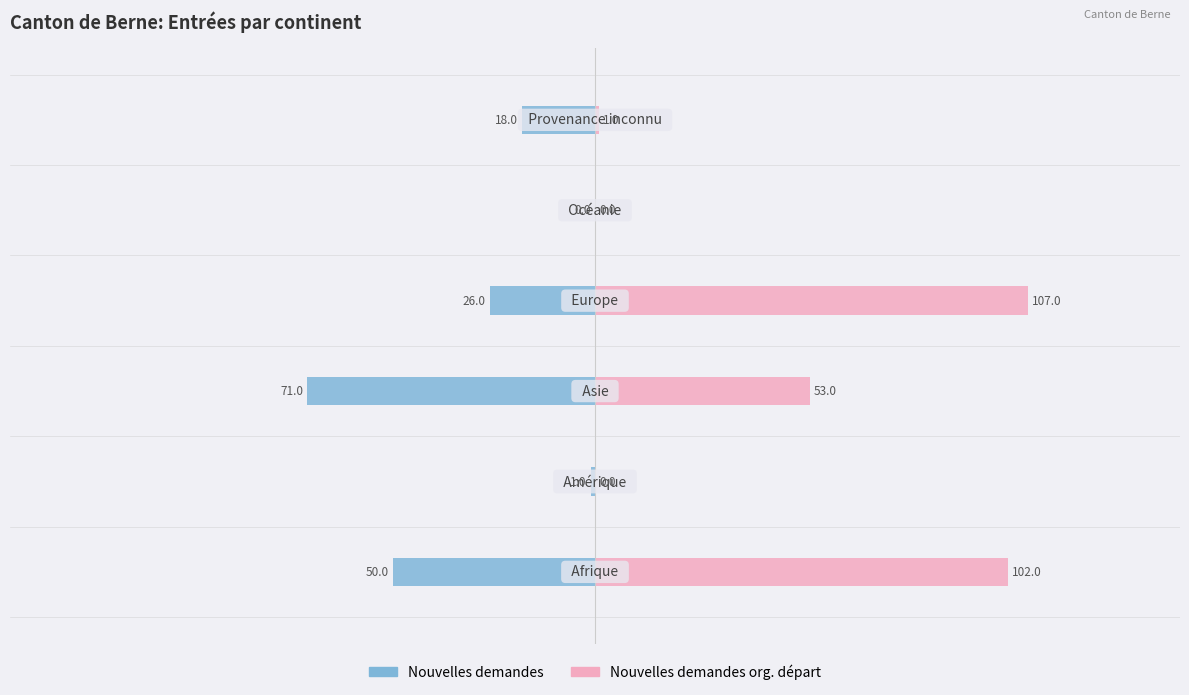

How many values in the Nouvelles demandes org. départ (col_15) series exceed 53?

2